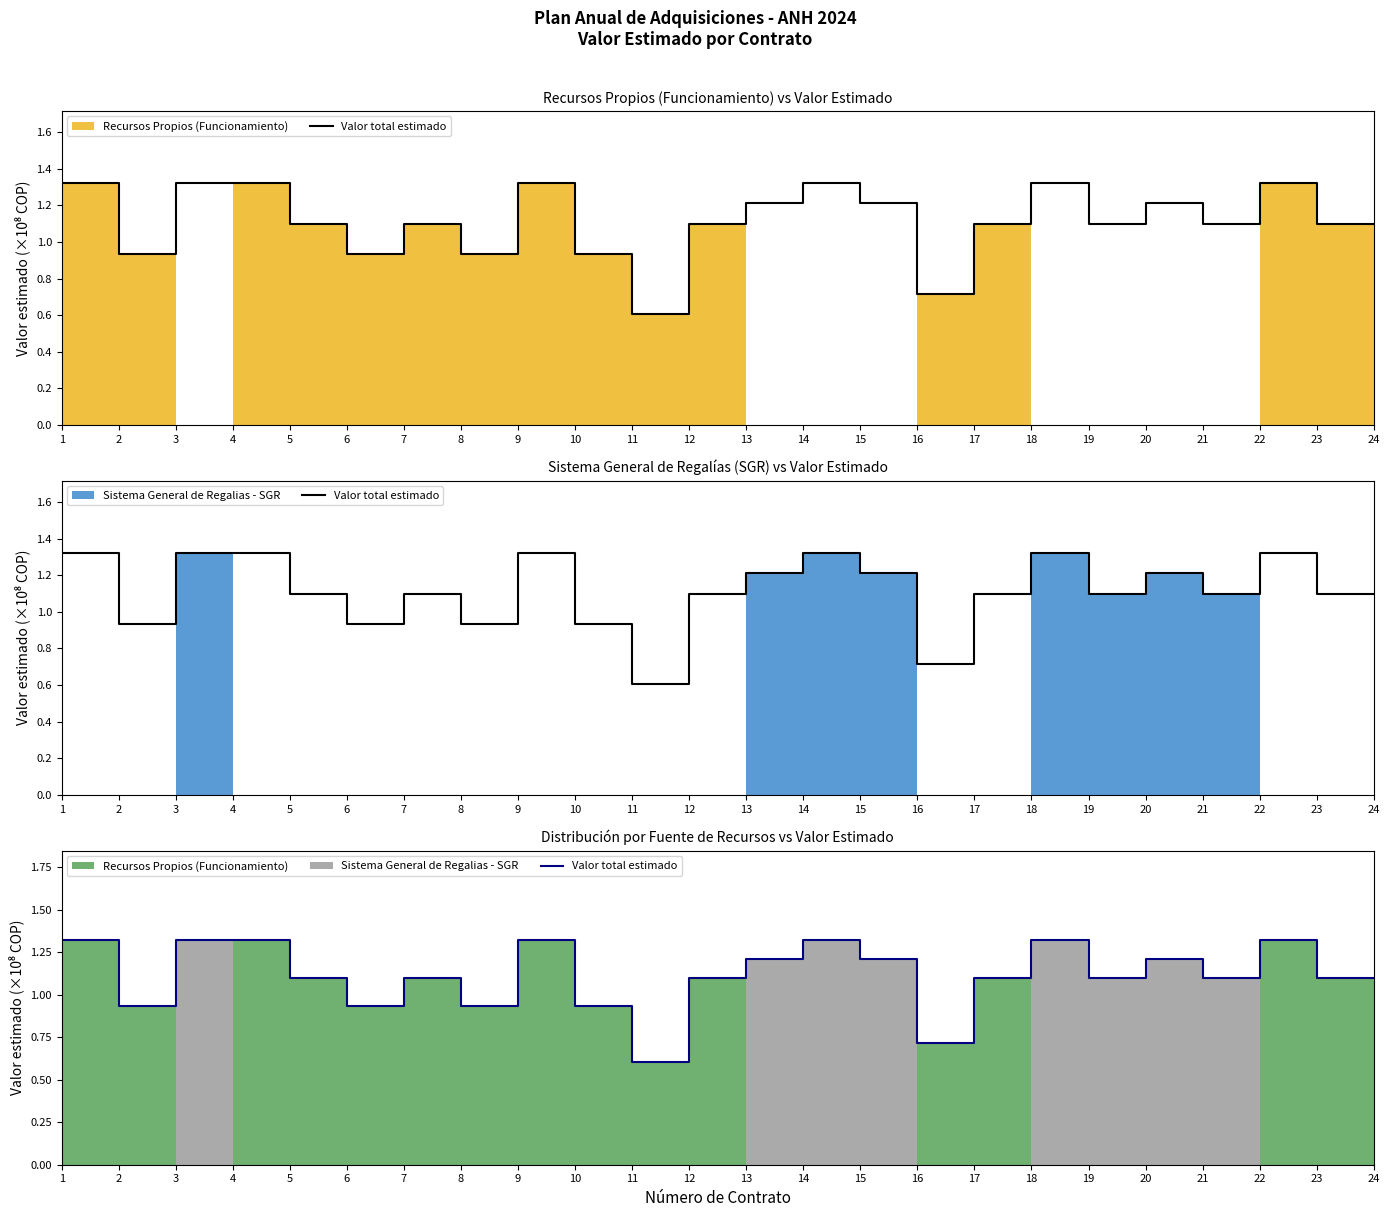

Approximately how many times larger is the value at 4 compared to 22?

1.0